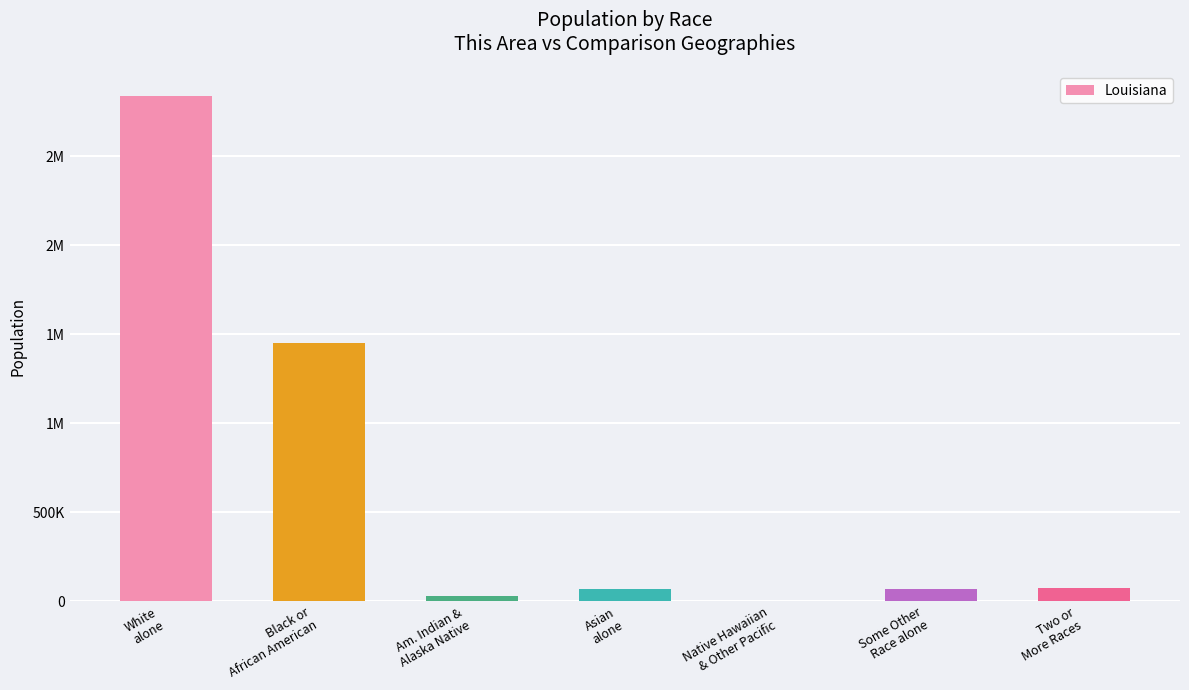

What is the minimum value shown in the chart?

1963